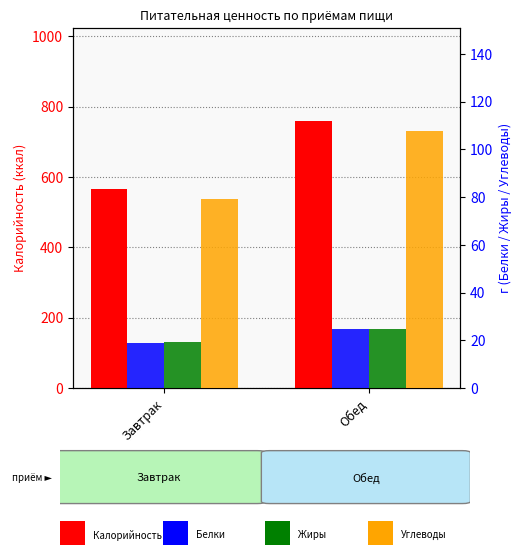

What is the approximate value of Углеводы at Завтрак?

79.1